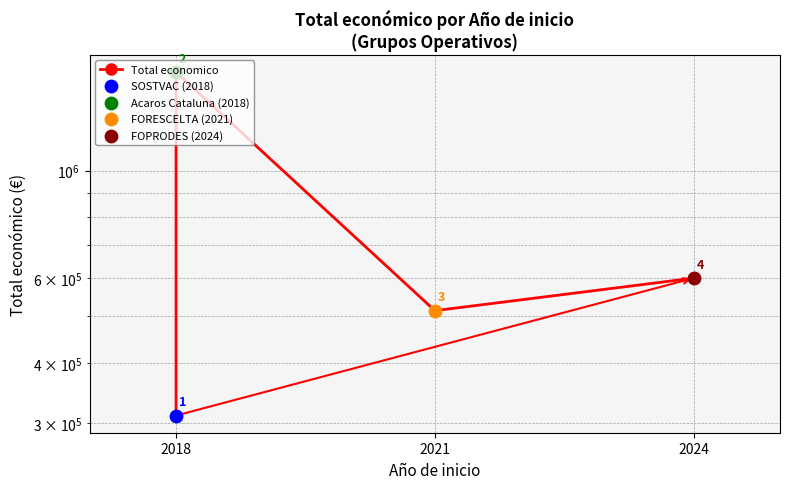

Between 2021 and 2018, which is larger?

2021